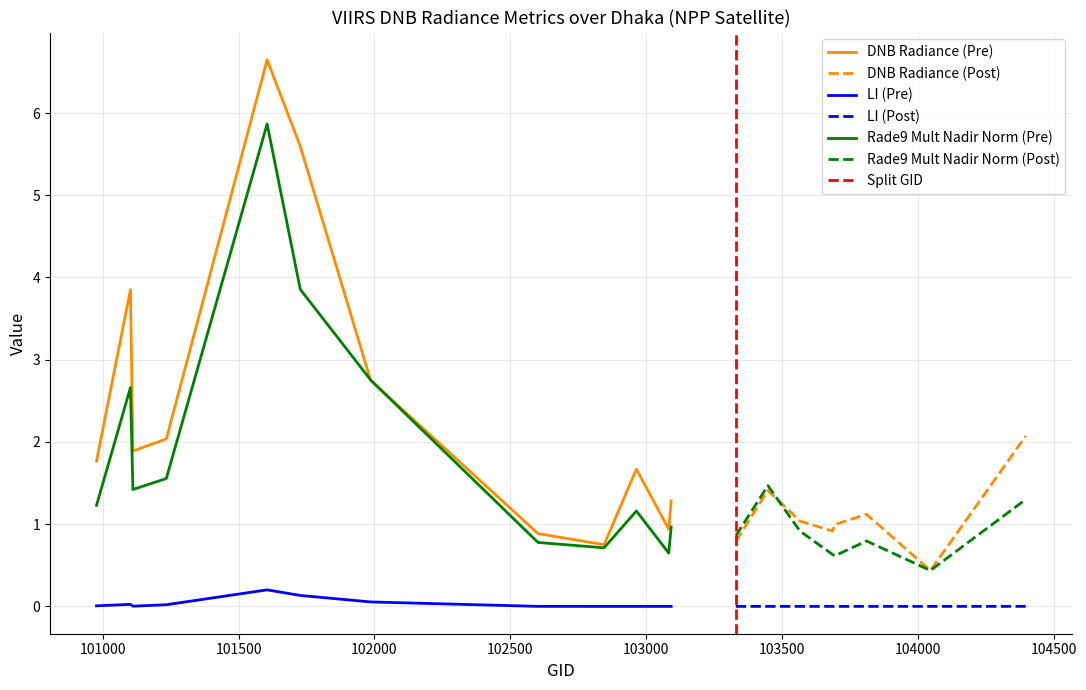

Rank the series by their maximum value, from lowest to highest.

li, rade9_mult_nadir_norm, dnbrad